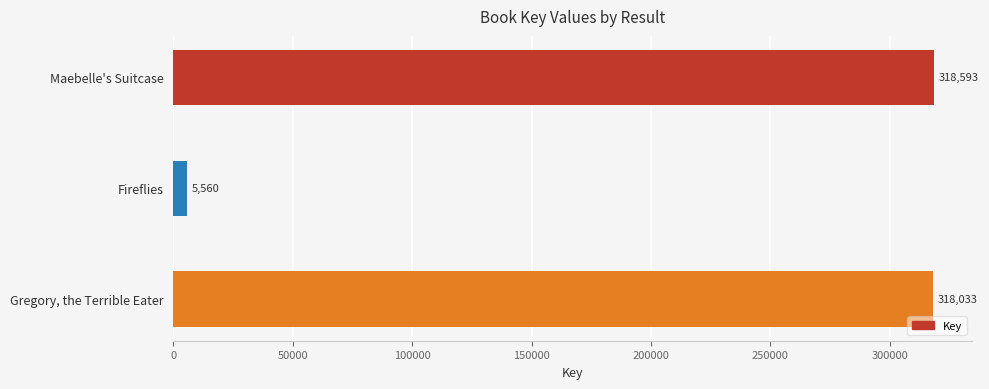

What is the change in value from Maebelle's Suitcase to Fireflies?

-313033